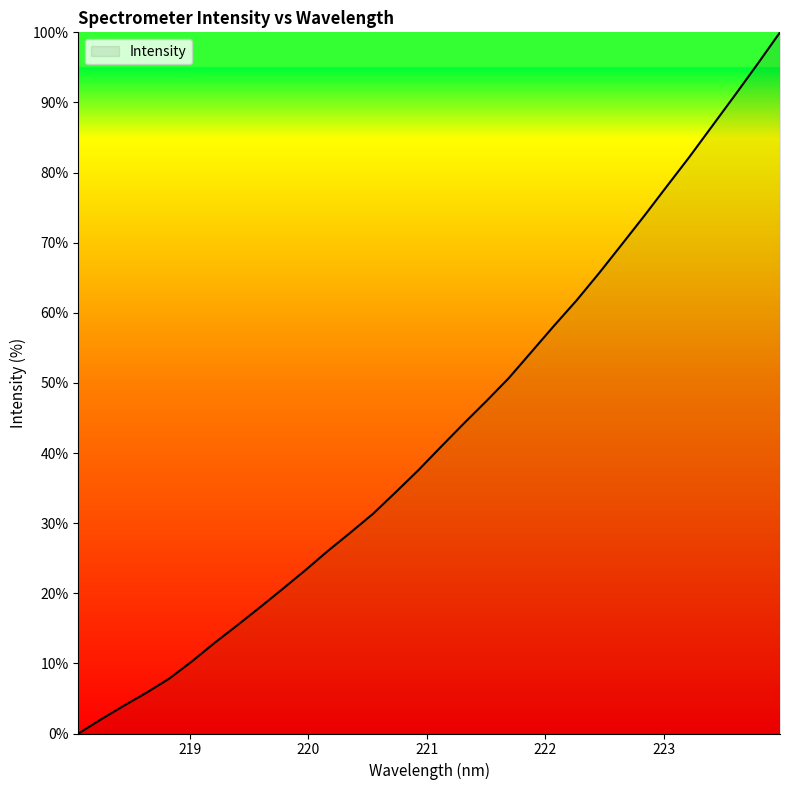

What is the label of the 25th point from the left?

222.6447